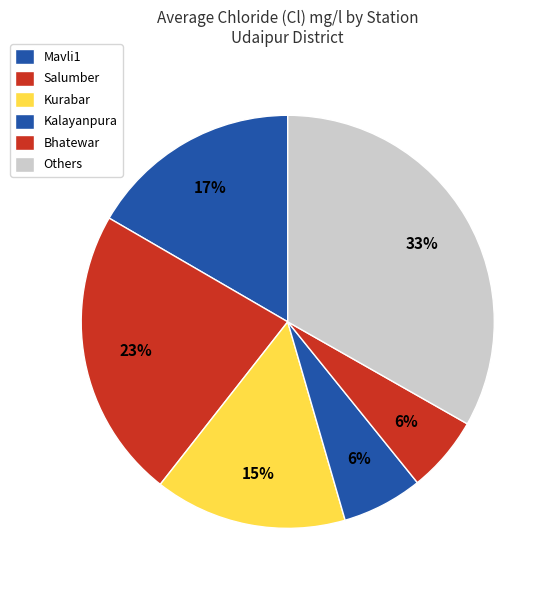

How many segments does this pie chart have?

6